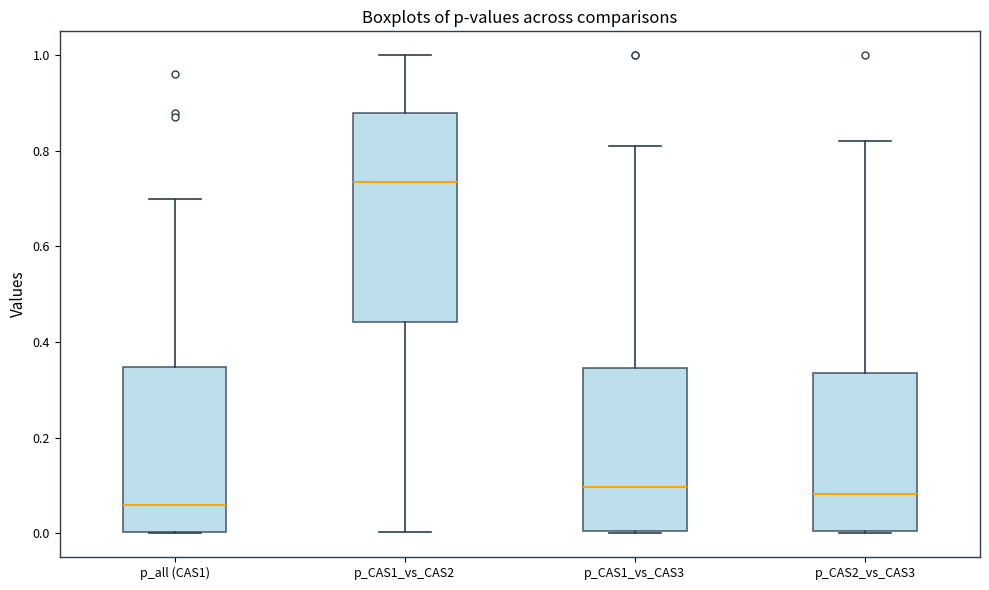

Where does the median line of the box for p_CAS1_vs_CAS2 sit on the y-axis? The values are not printed on the chart, so give them approximately, as read against the axis.

0.74